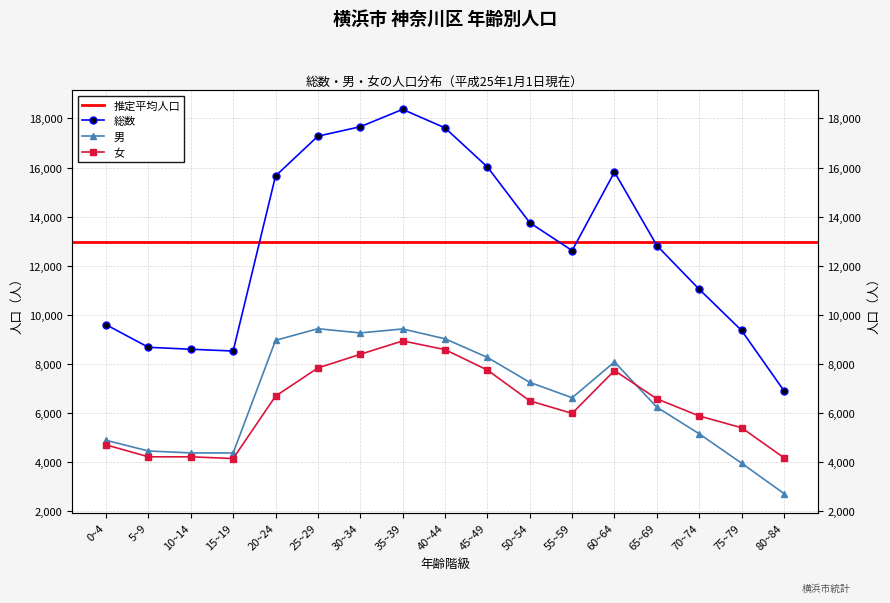

How many lines are shown in the chart?

3